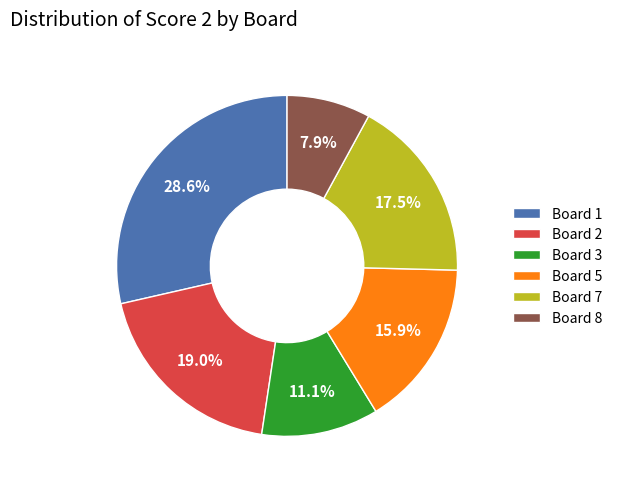

Which category has the biggest portion of the pie?

Board 1